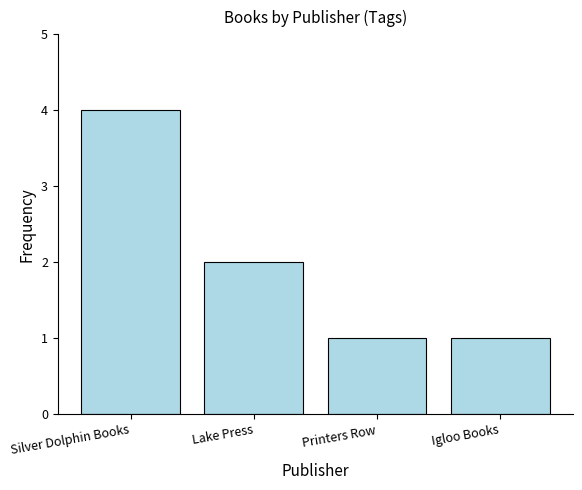

Where is the data nearest to the value 2?

Lake Press